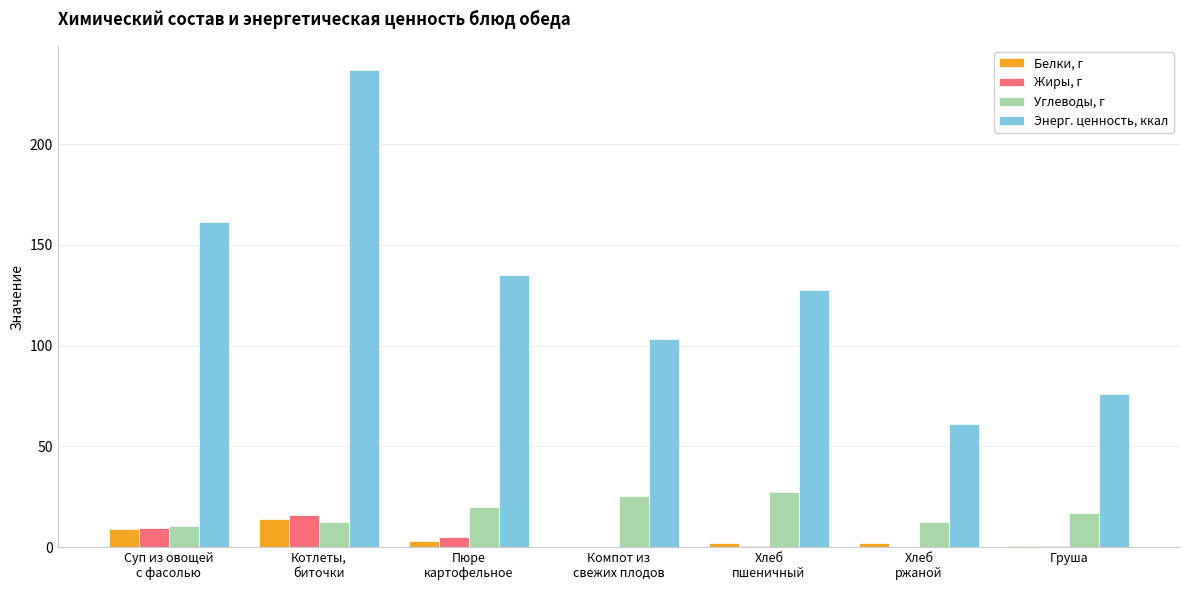

What is the sum of all Энерг. ценность, ккал values?

900.6